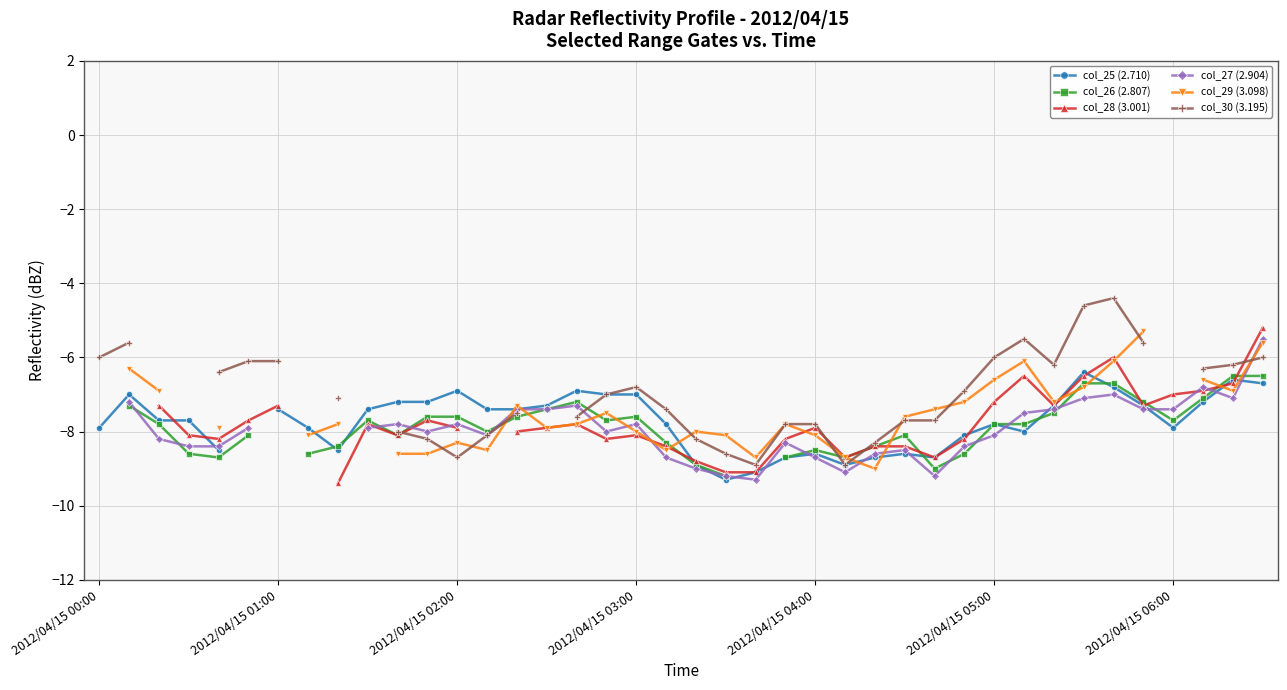

What is the value of the col_30 (3.195) point at the 6th from the left?

-6.1